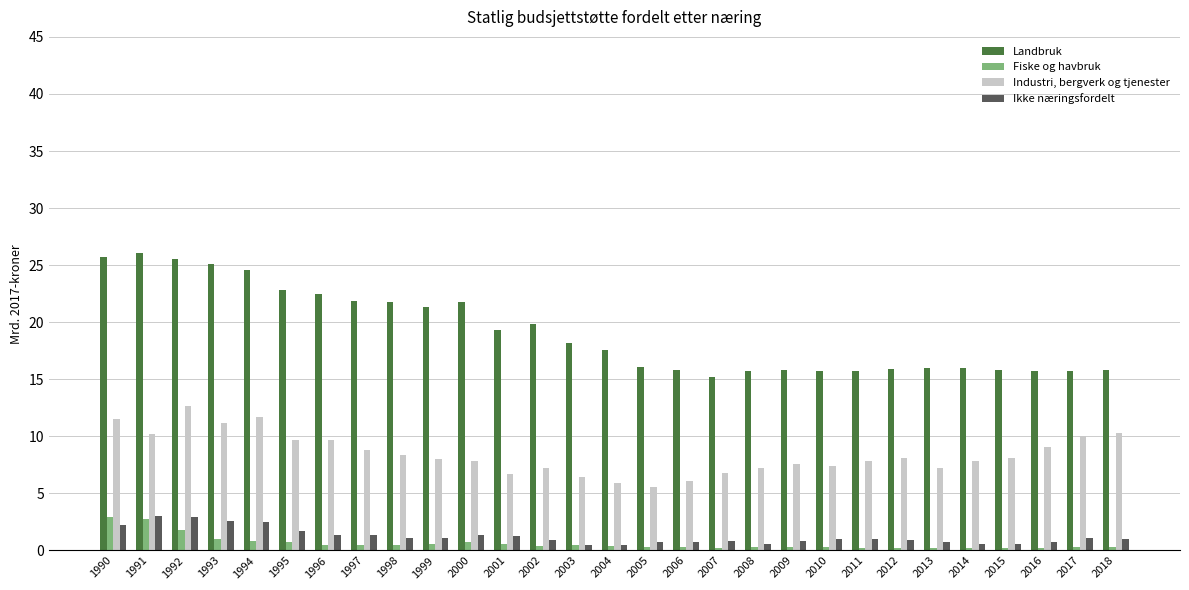

How many values in the Landbruk series are below 17?

14